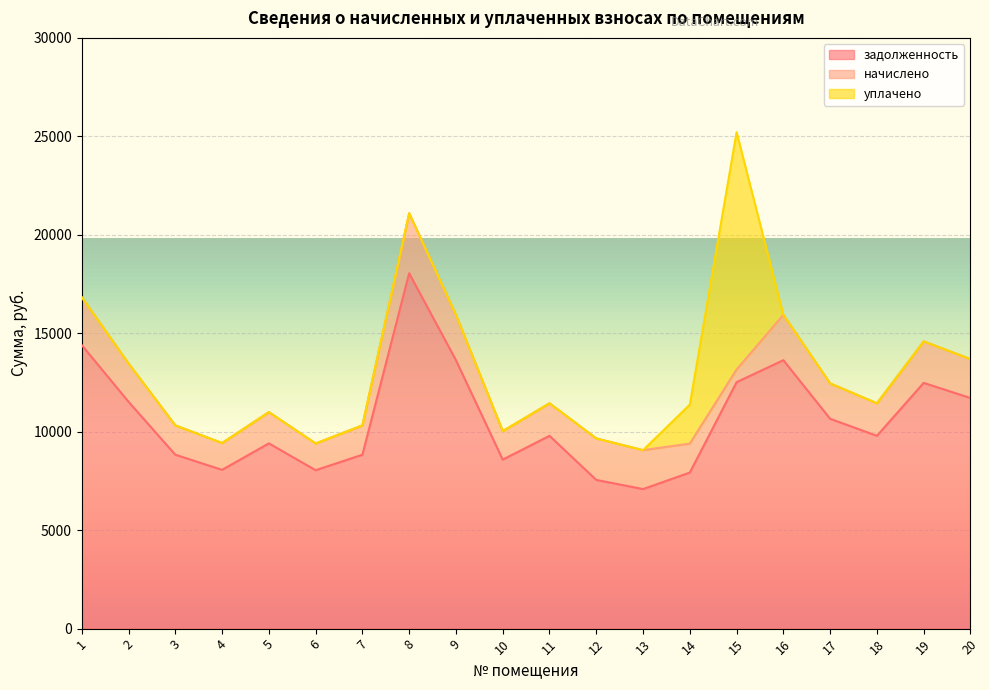

What are all the series names shown in the legend?

задолженность, начислено, уплачено